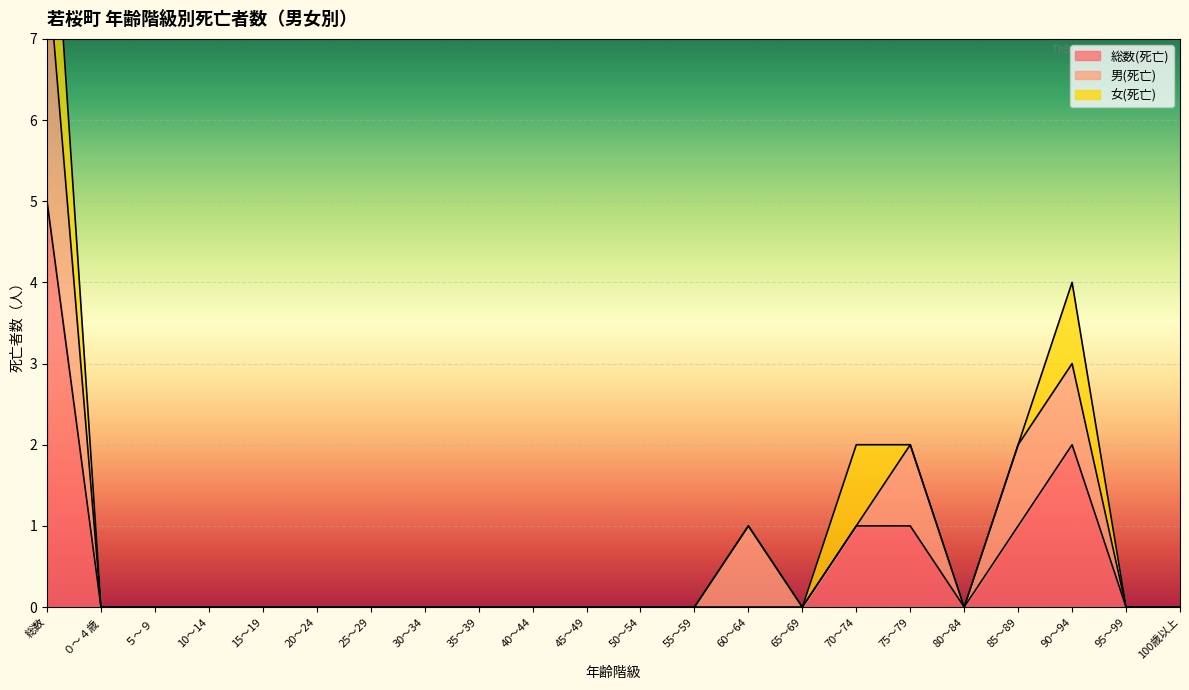

True or false: 総数(死亡) has a value of -3 at 80～84.

False